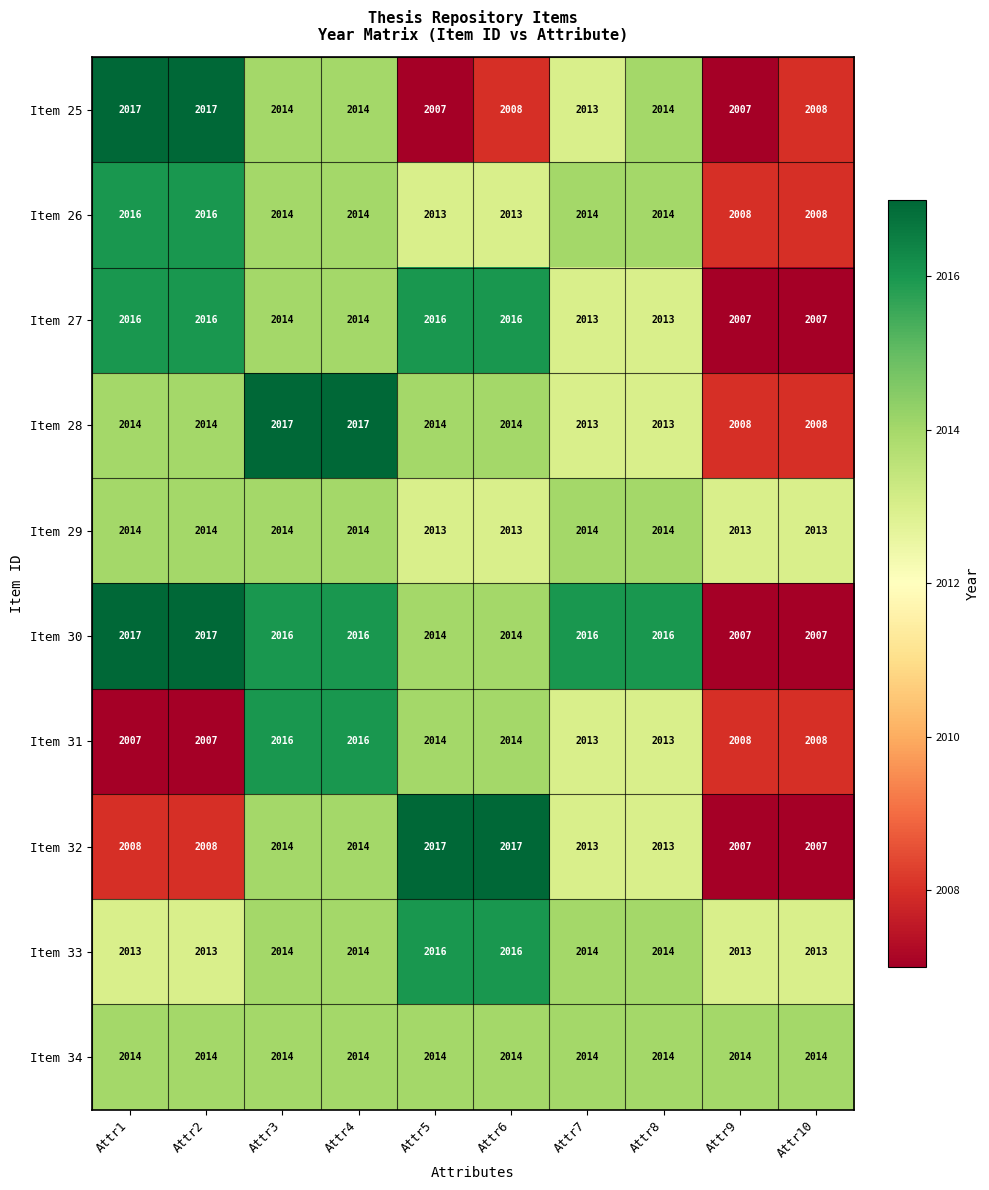

Where does the Item 31 series first go above 2013?

Attr3